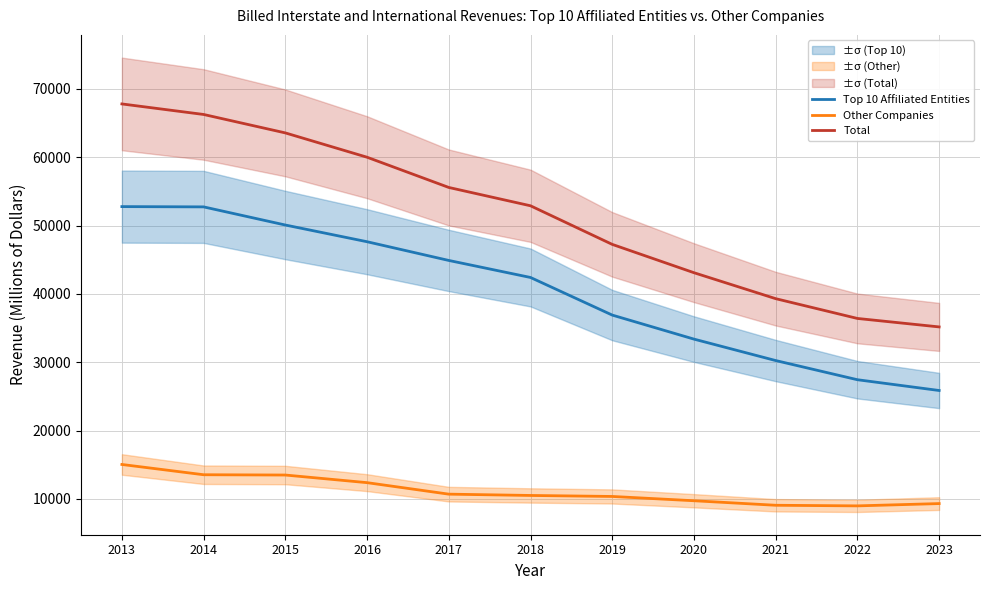

What is the value of the Total point at the 2nd from the left?

66267